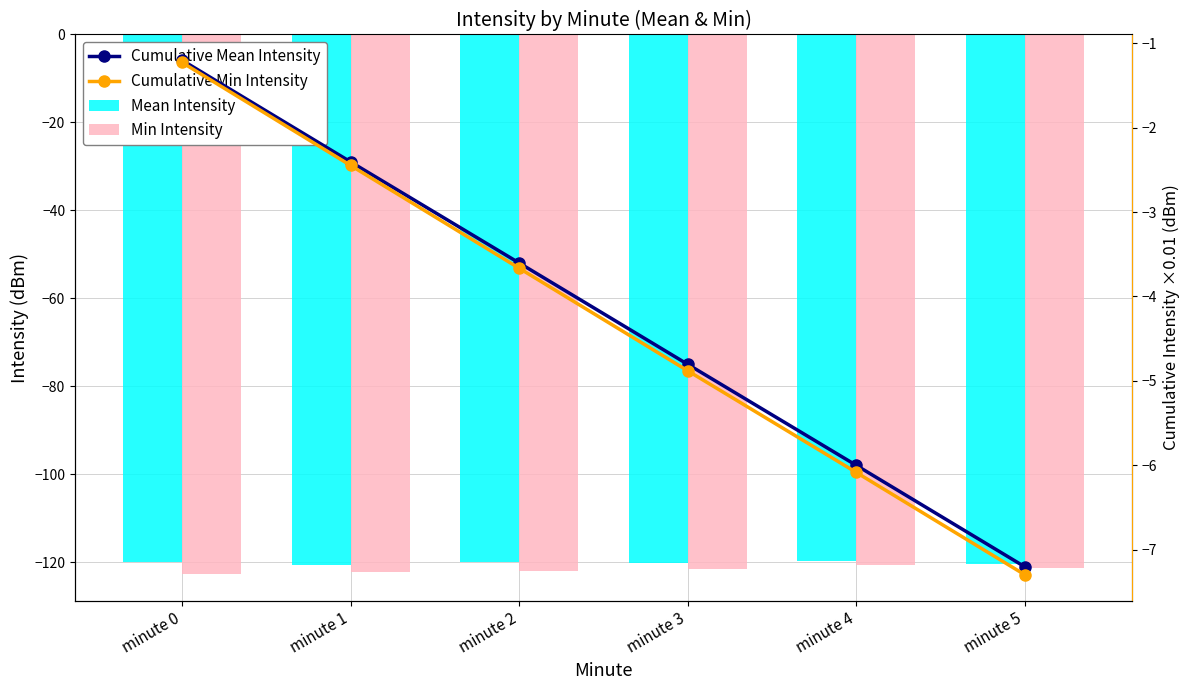

What is the difference between the highest and lowest values at minute 5?

114.1